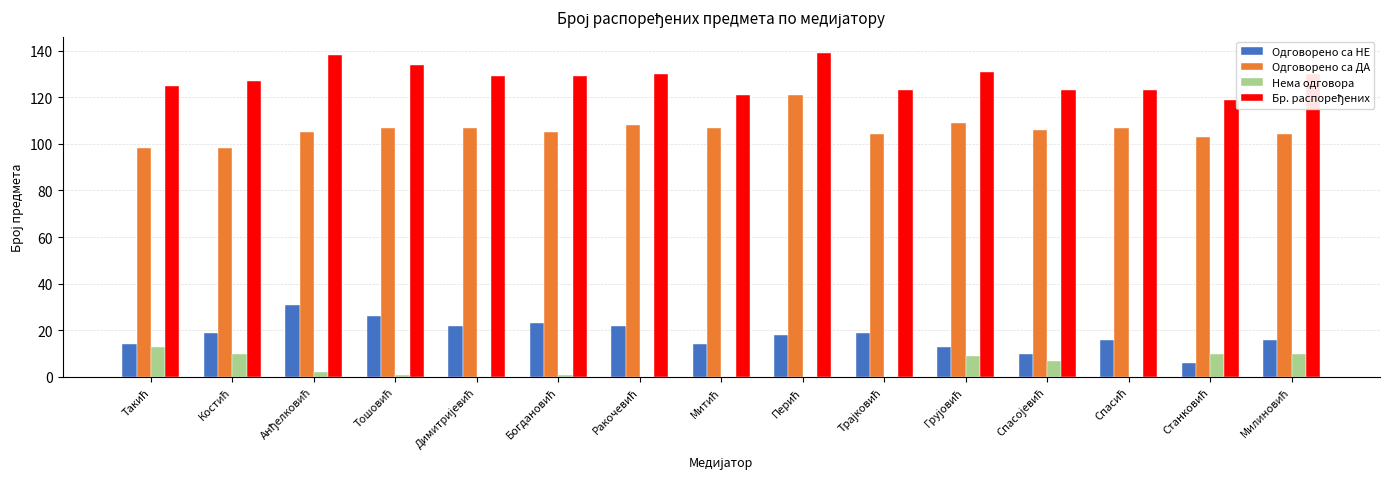

What is the highest value of the Одговорено са НЕ series?

31